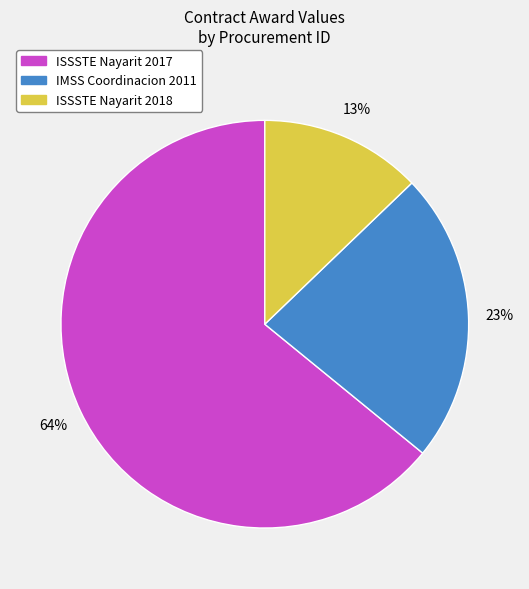

Do ISSSTE Nayarit 2017 and ISSSTE Nayarit 2018 together represent more than half of the pie?

Yes